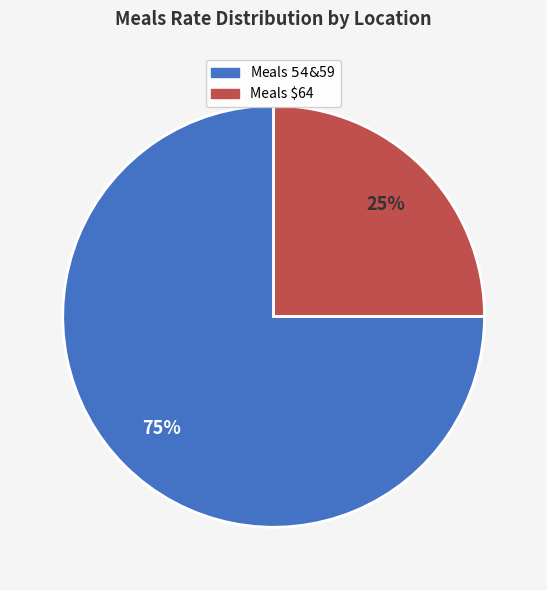

To the nearest percent, what is the difference between the largest and smallest slice percentages?

50%